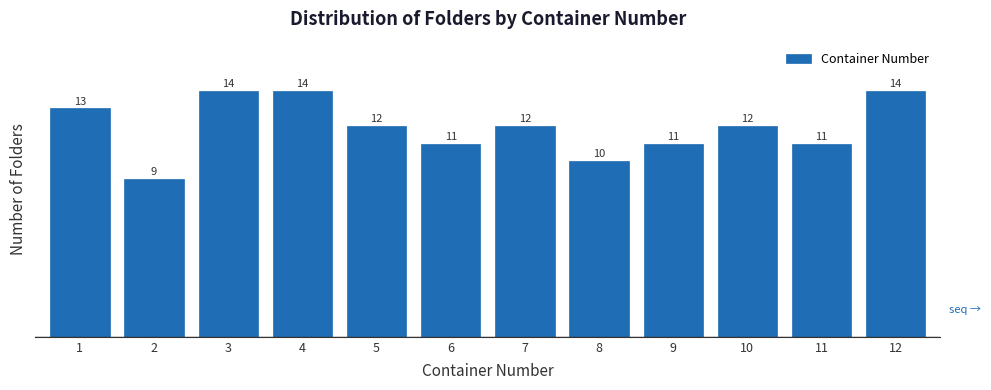

Reading right to left, transcribe all the data shown in this chart.

14	11	12	11	10	12	11	12	14	14	9	13